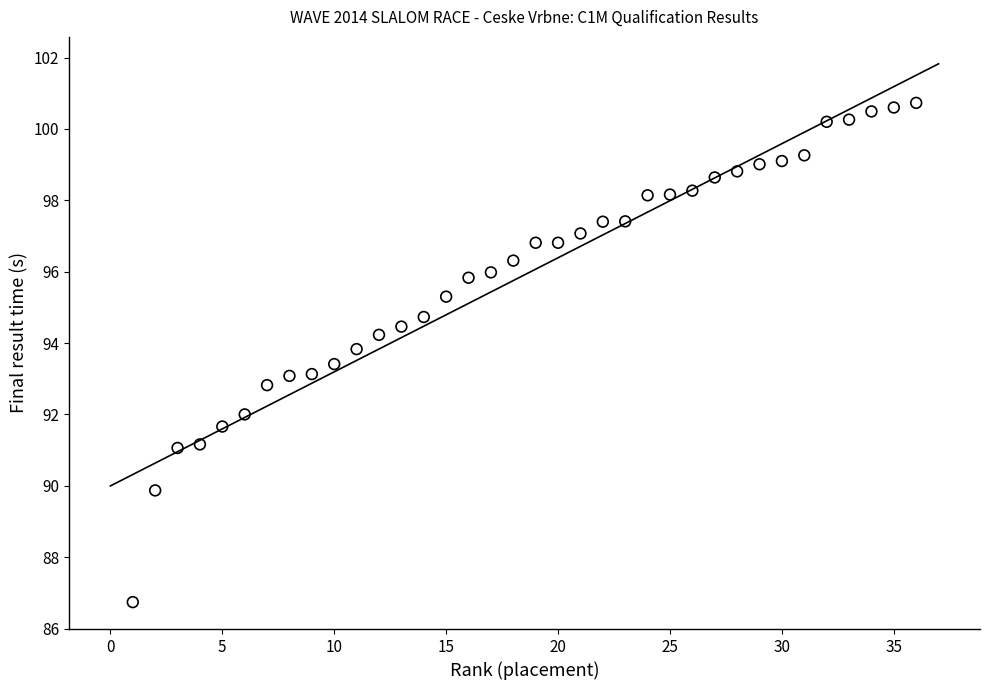

What is the range of X values (max minus min)?

35.0